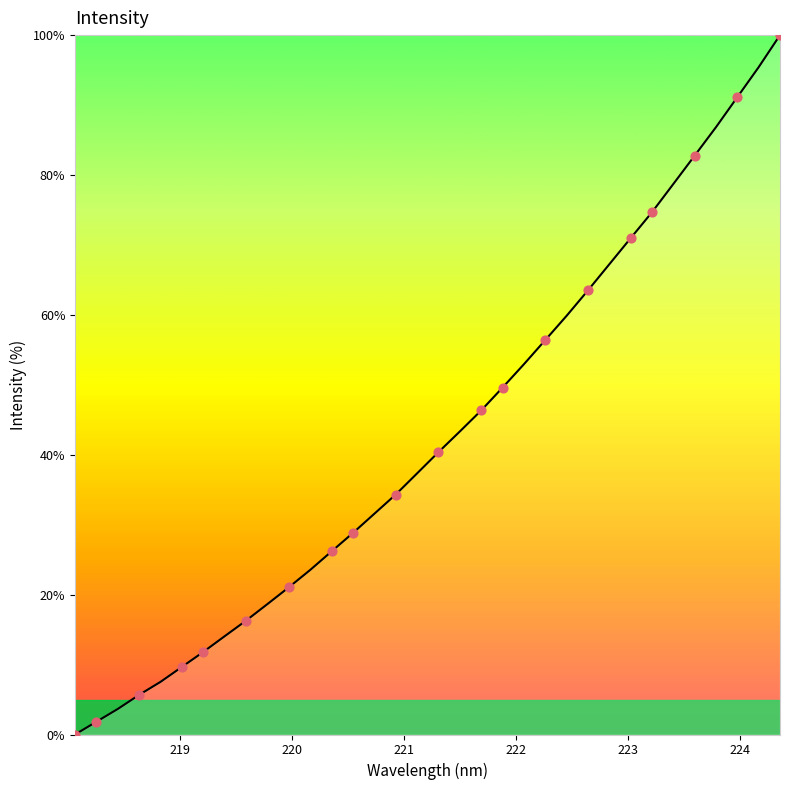

What is the greatest value displayed?

100.0